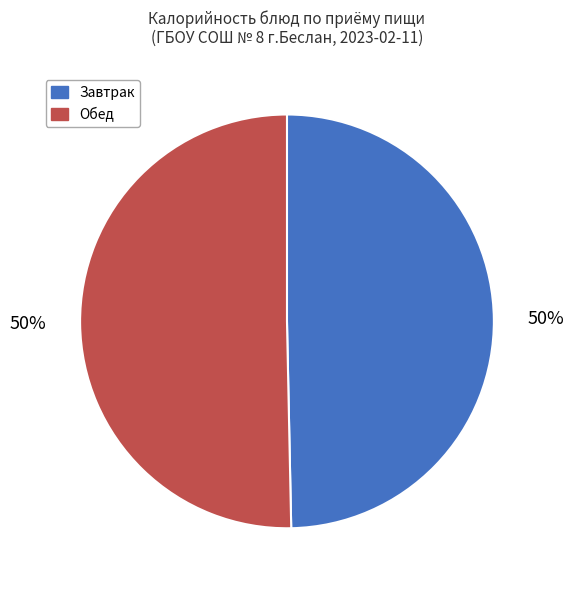

Count the number of slices in the pie.

2